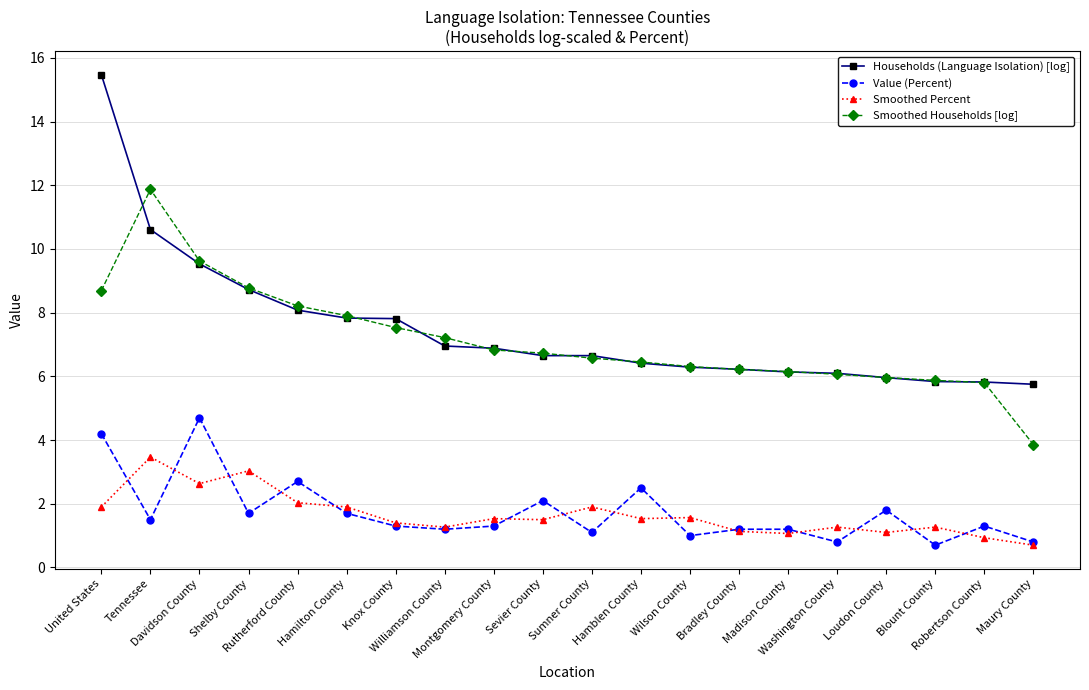

Which series has the largest range (max minus min)?

Households (Language Isolation) [log]